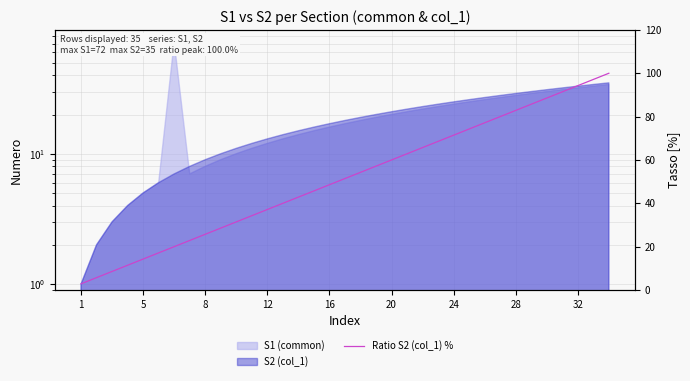

What is the average value?

51.4